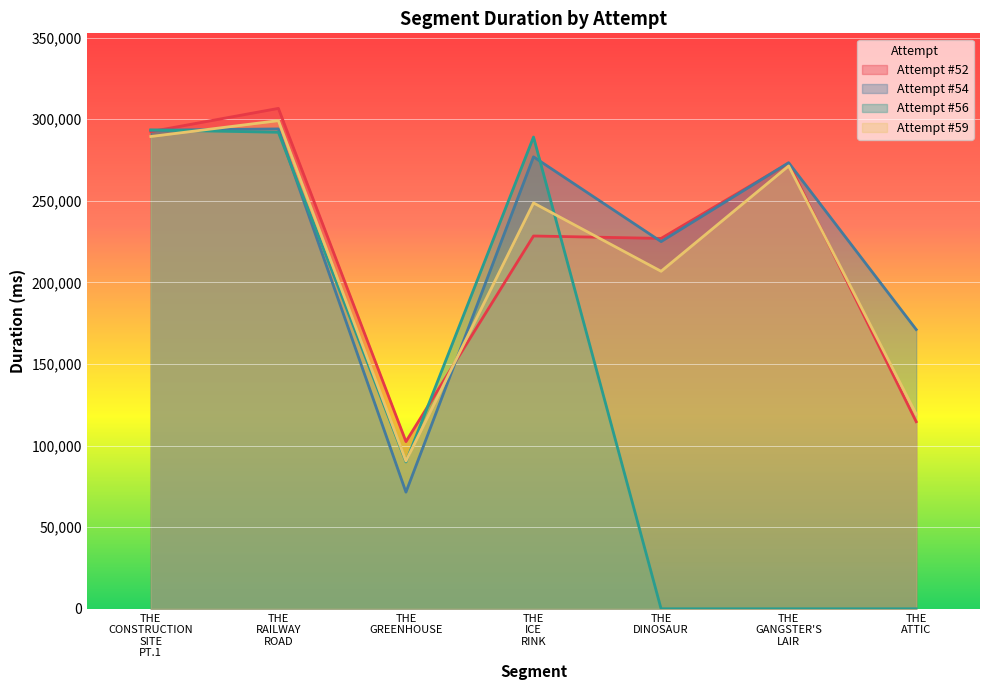

Is it true that Attempt #54 equals 81201 at THE DINOSAUR?

False